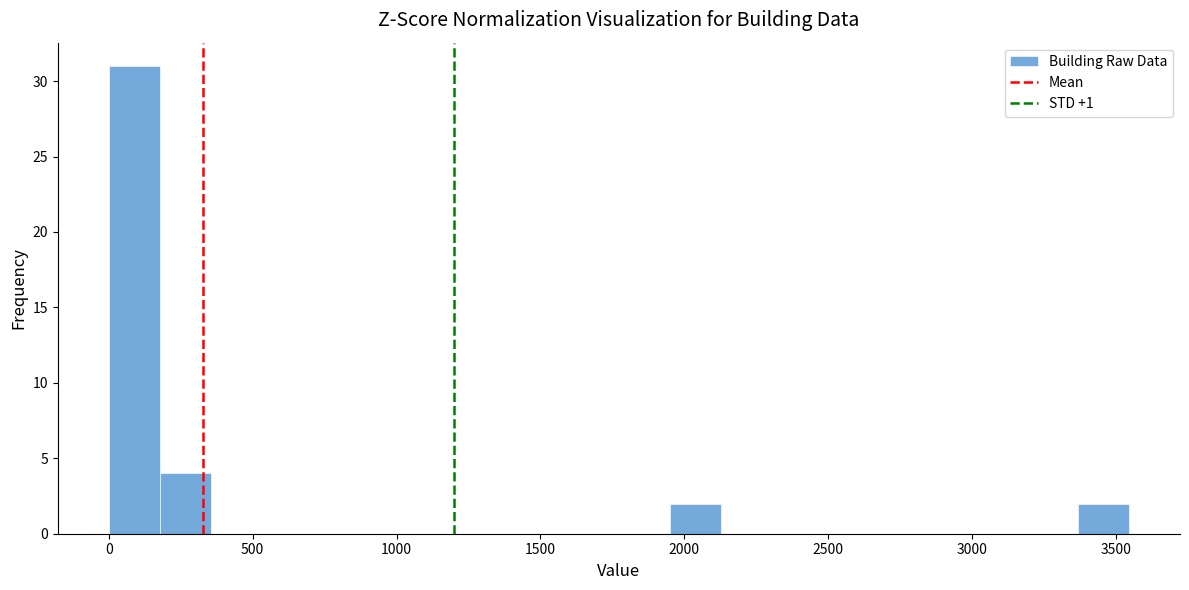

Read against the x-axis, roughly where is the centre of the tallest bar?

100